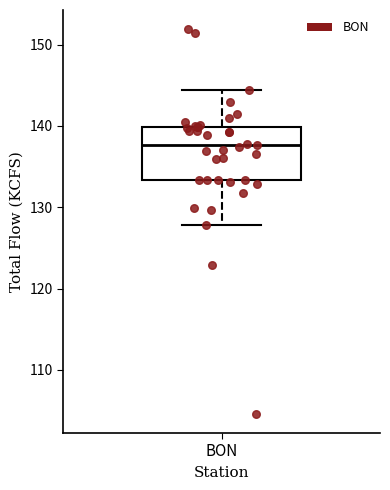

Read this box plot against the y-axis: the position of the median line, the range covered by the box, and the ends of both whiskers. The values are not printed on the chart, so give them approximately, as read against the axis.

median 138, box 133 to 140, whiskers 128 to 144